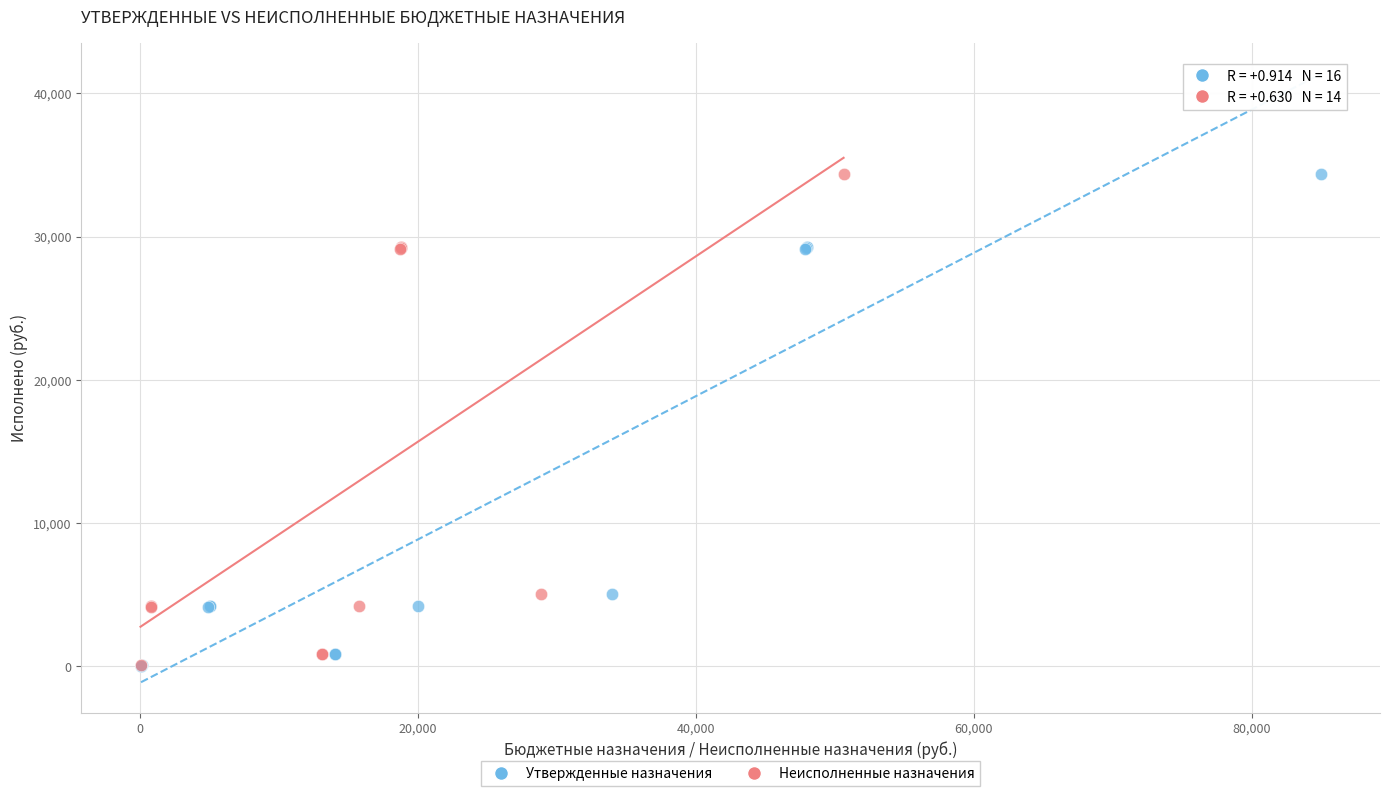

Which series has the largest Y range (max minus min)?

Утвержденные назначения